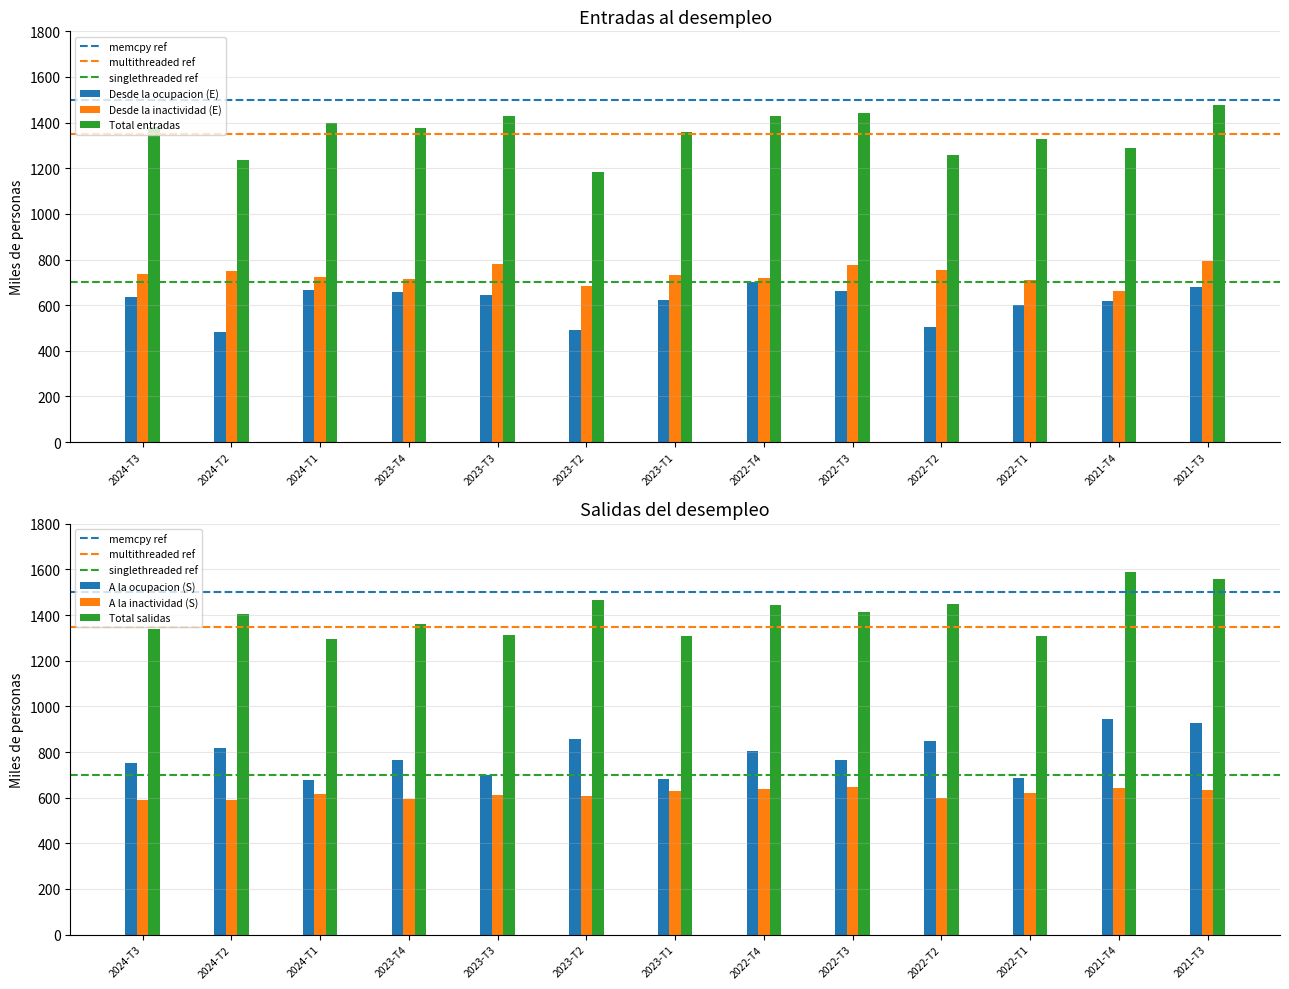

Which series has the largest total across all categories?

Total salidas